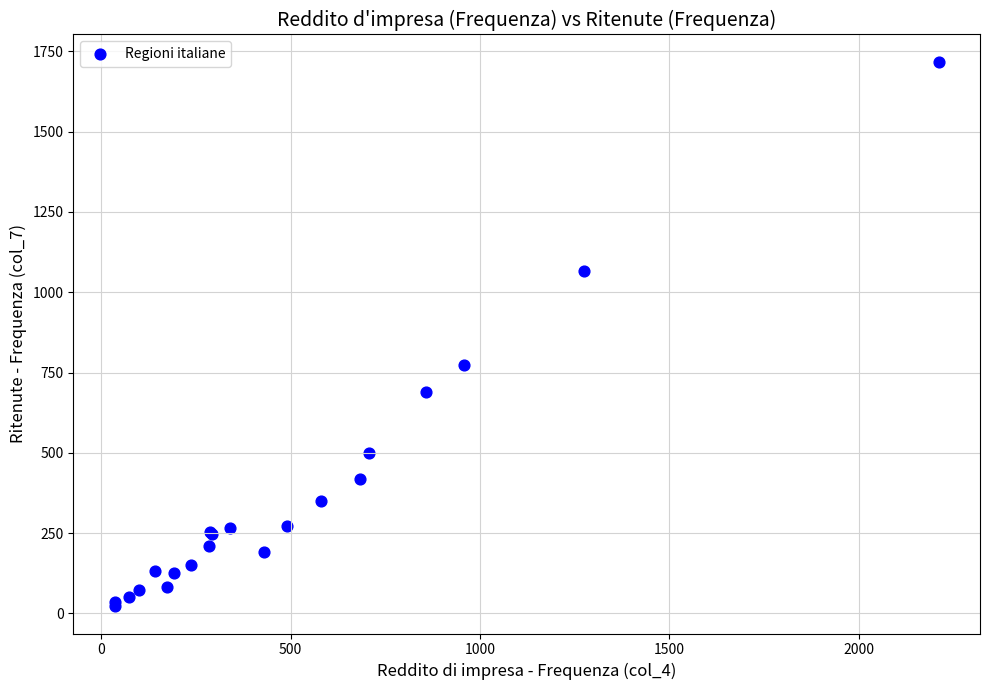

What Y value in the scatter plot is closest to 870?

773